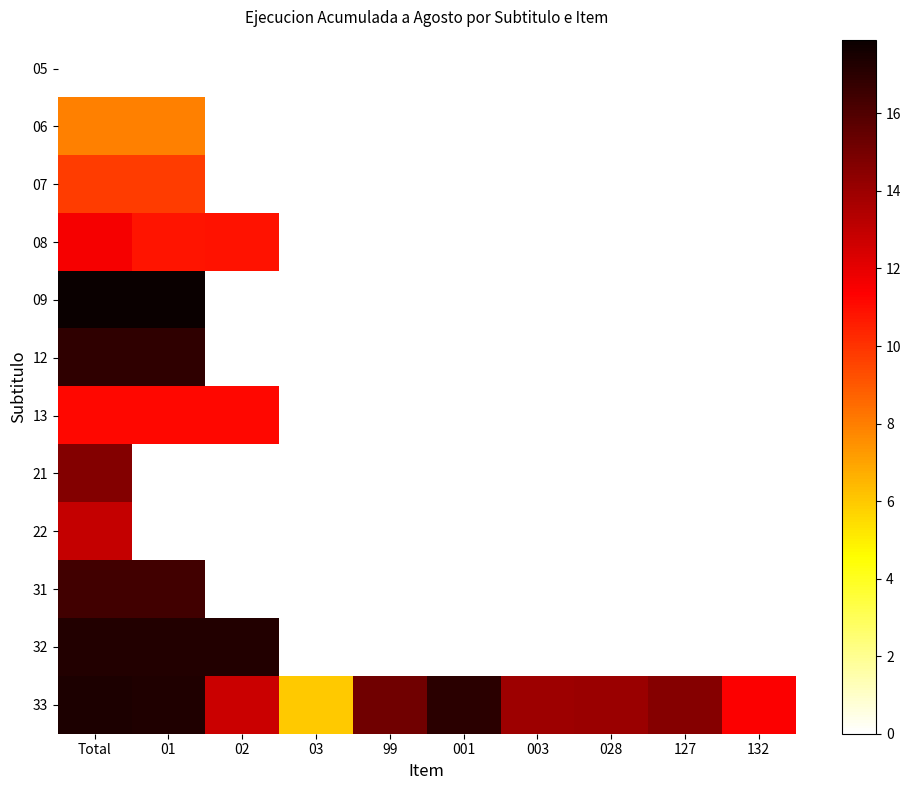

At 001, list the series in order from largest to smallest.

33, 05, 06, 07, 08, 09, 12, 13, 21, 22, 31, 32